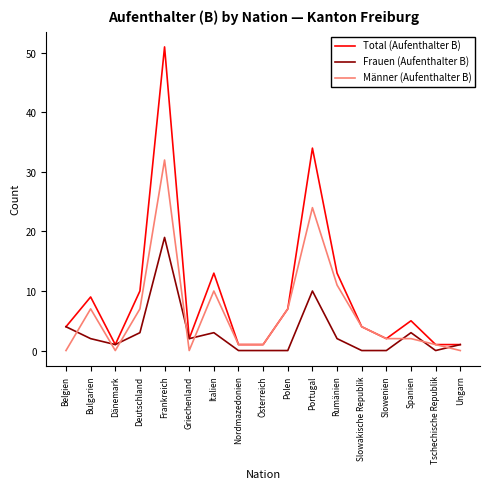

Between Italien and Slowenien, which series saw the biggest shift?

Total (Aufenthalter B)